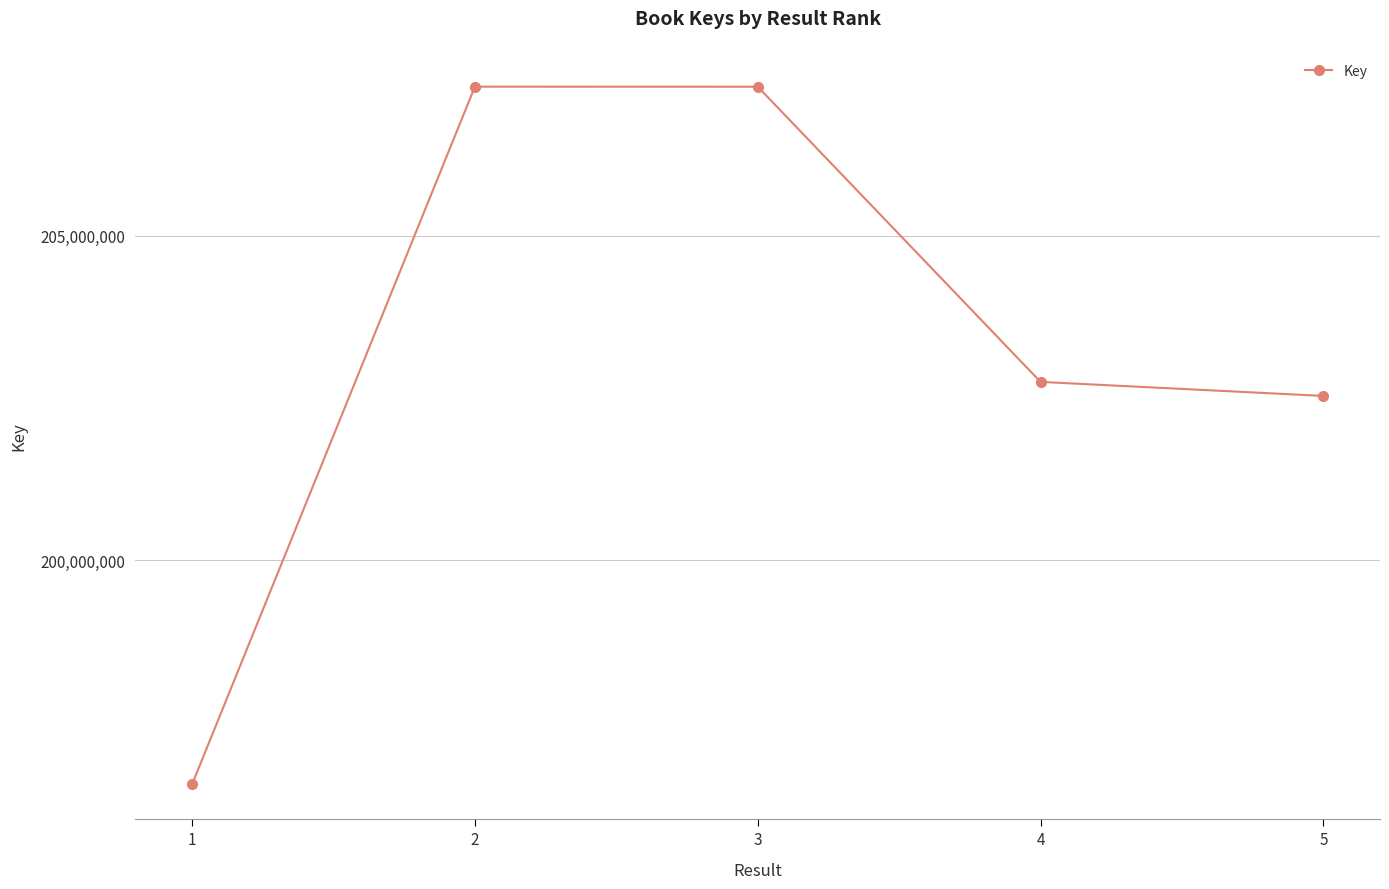

The chart shows a value of 272725499 at 5. True or false?

False